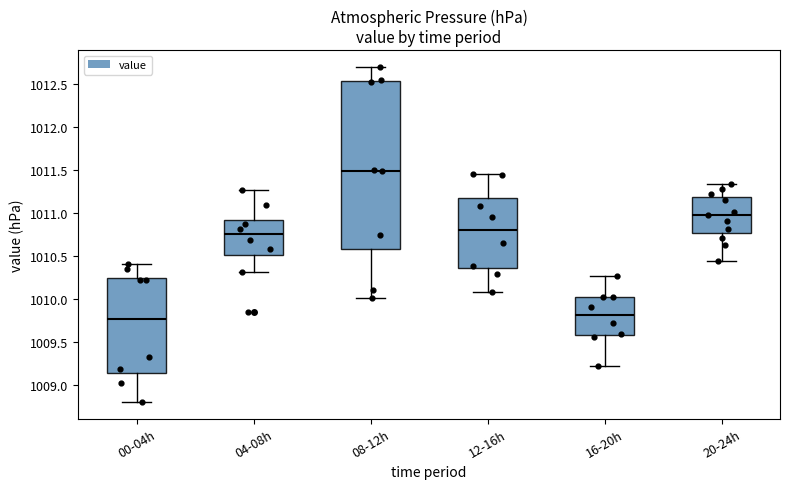

Reading left to right, read every box against the y-axis: the position of its median line, the range the box covers, and the ends of its whiskers. The values are not printed on the chart, so give them approximately, as read against the axis.

00-04h: median 1009.80, box 1009.15 to 1010.25, whiskers 1008.80 to 1010.40
04-08h: median 1010.75, box 1010.50 to 1010.95, whiskers 1010.30 to 1011.25
08-12h: median 1011.50, box 1010.60 to 1012.55, whiskers 1010.00 to 1012.70
12-16h: median 1010.80, box 1010.35 to 1011.15, whiskers 1010.10 to 1011.45
16-20h: median 1009.80, box 1009.60 to 1010.05, whiskers 1009.20 to 1010.25
20-24h: median 1011.00, box 1010.75 to 1011.20, whiskers 1010.45 to 1011.35